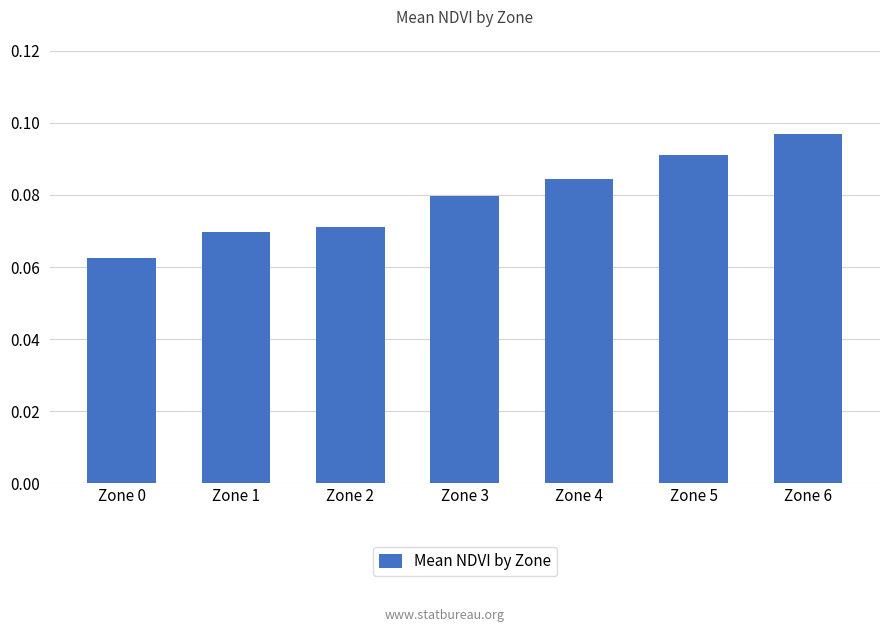

Rank the categories by value from lowest to highest.

Zone 0, Zone 1, Zone 2, Zone 3, Zone 4, Zone 5, Zone 6